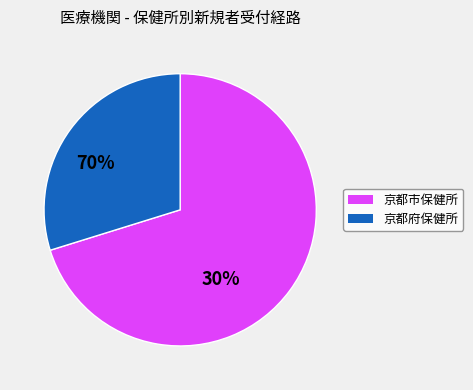

Does any single category account for the majority?

Yes